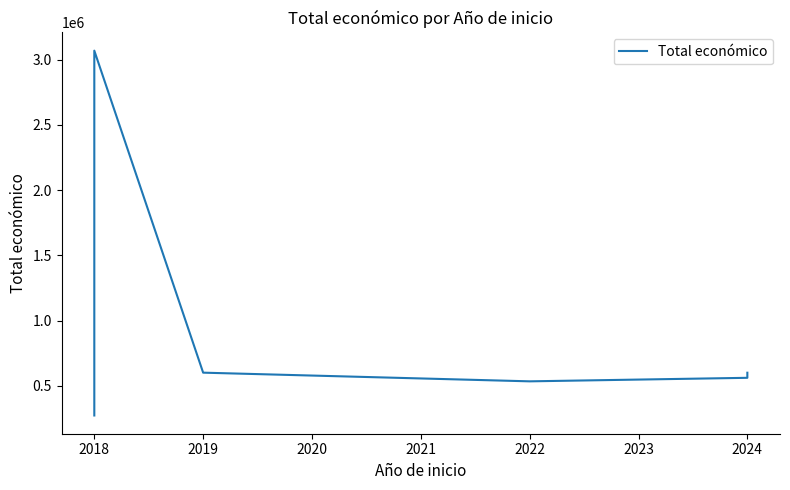

True or false: there are more than 0 points higher than both neighbors.

True